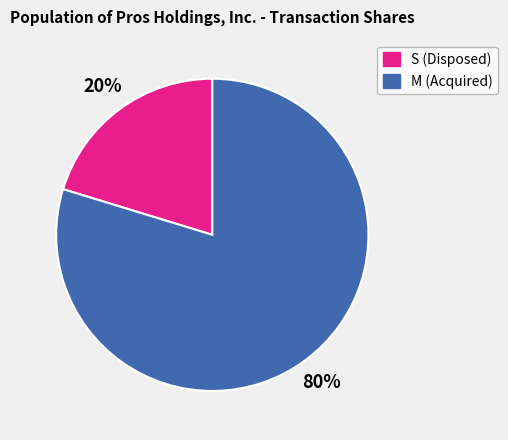

To the nearest percent, what is the average slice percentage?

50%